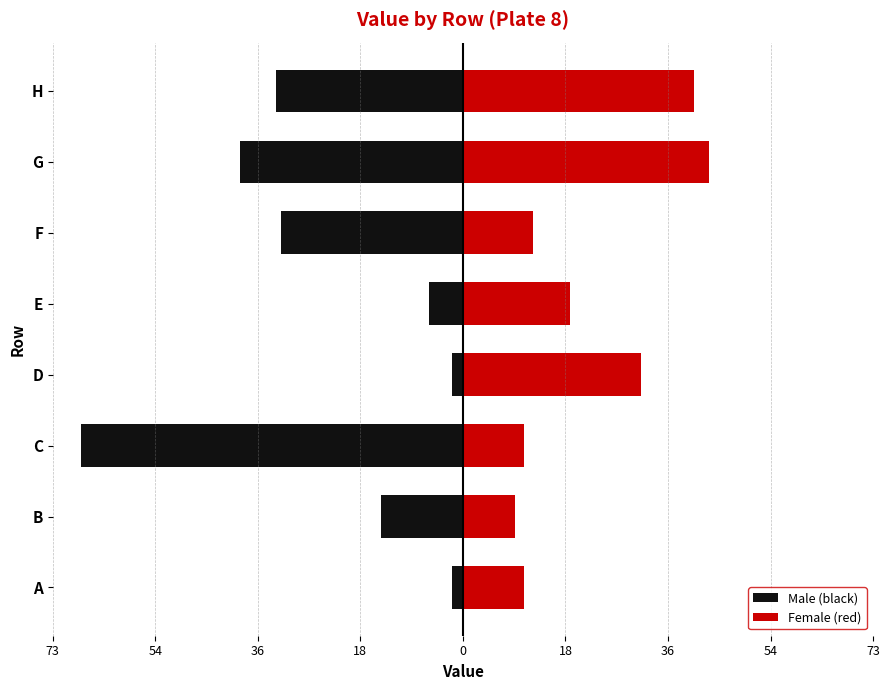

What is the approximate value of Female (red) at H?

41.3